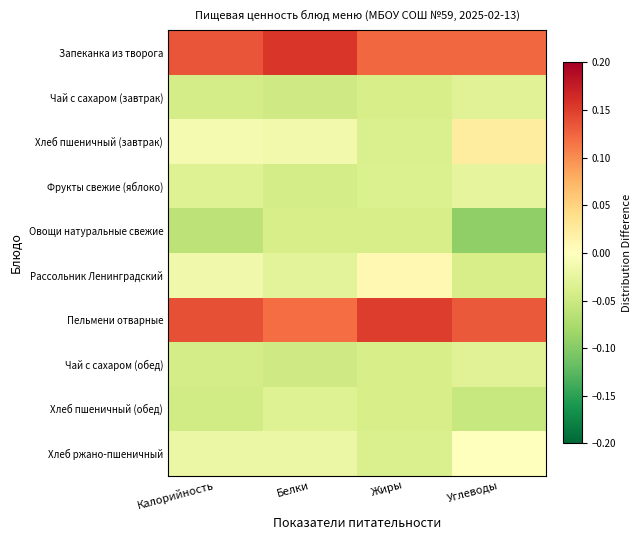

At Углеводы, list the series in order from largest to smallest.

Пельмени отварные, Запеканка из творога, Хлеб пшеничный (завтрак), Хлеб ржано-пшеничный, Фрукты свежие (яблоко), Чай с сахаром (завтрак), Чай с сахаром (обед), Рассольник Ленинградский, Хлеб пшеничный (обед), Овощи натуральные свежие